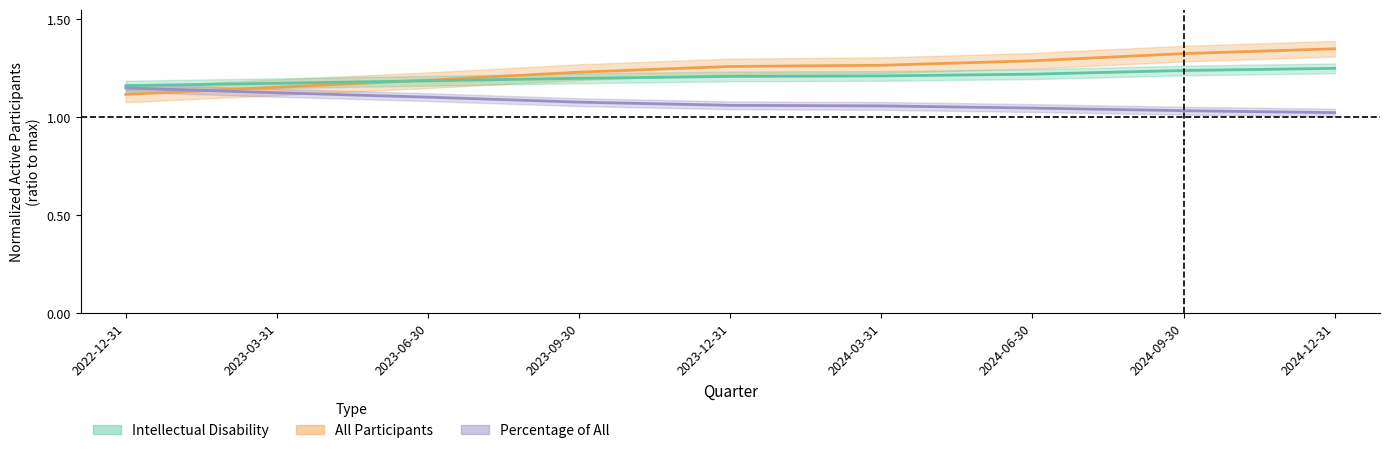

Is this an area chart (filled region under the line)?

No